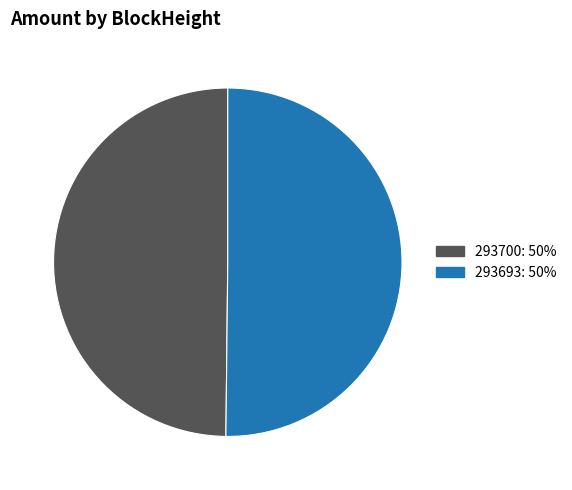

What is the ratio of the value at 293700 to the value at 293693?

1.0